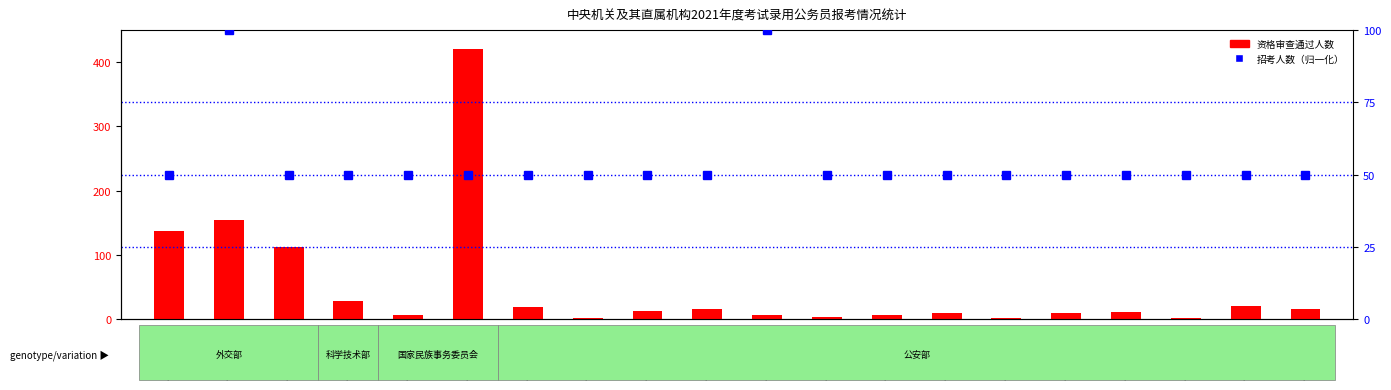

Reading left to right, transcribe all the data shown in this chart.

资格审查通过人数: 137	155	112	28	7	421	19	2	12	15	7	3	7	9	2	10	11	2	20	15
招考人数（百分比）: 50	100	50	50	50	50	50	50	50	50	100	50	50	50	50	50	50	50	50	50